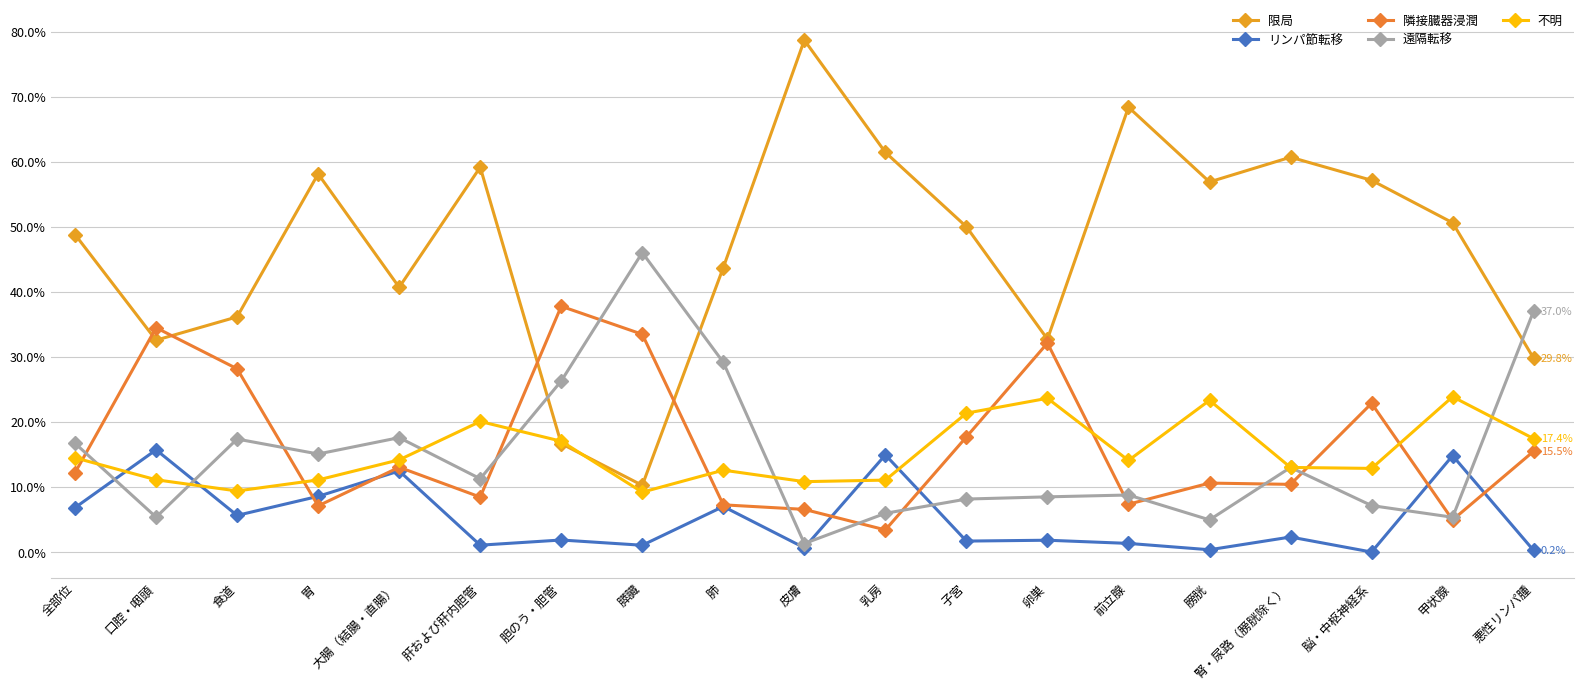

List the series in order of their peak value, lowest first.

リンパ節転移, 不明, 隣接臓器浸潤, 遠隔転移, 限局